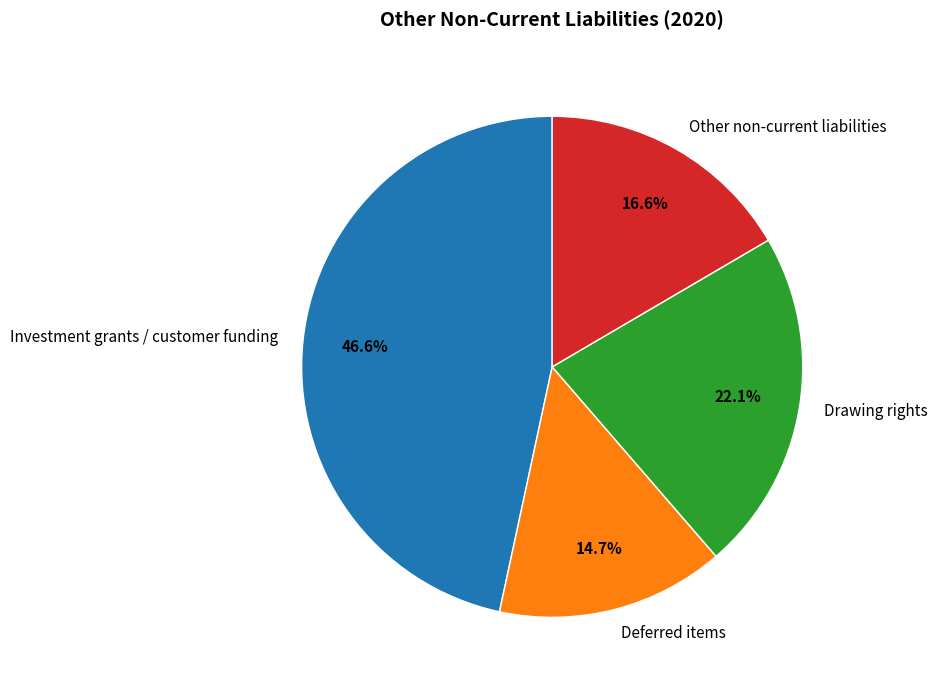

Which slice is the largest?

Investment grants / customer funding